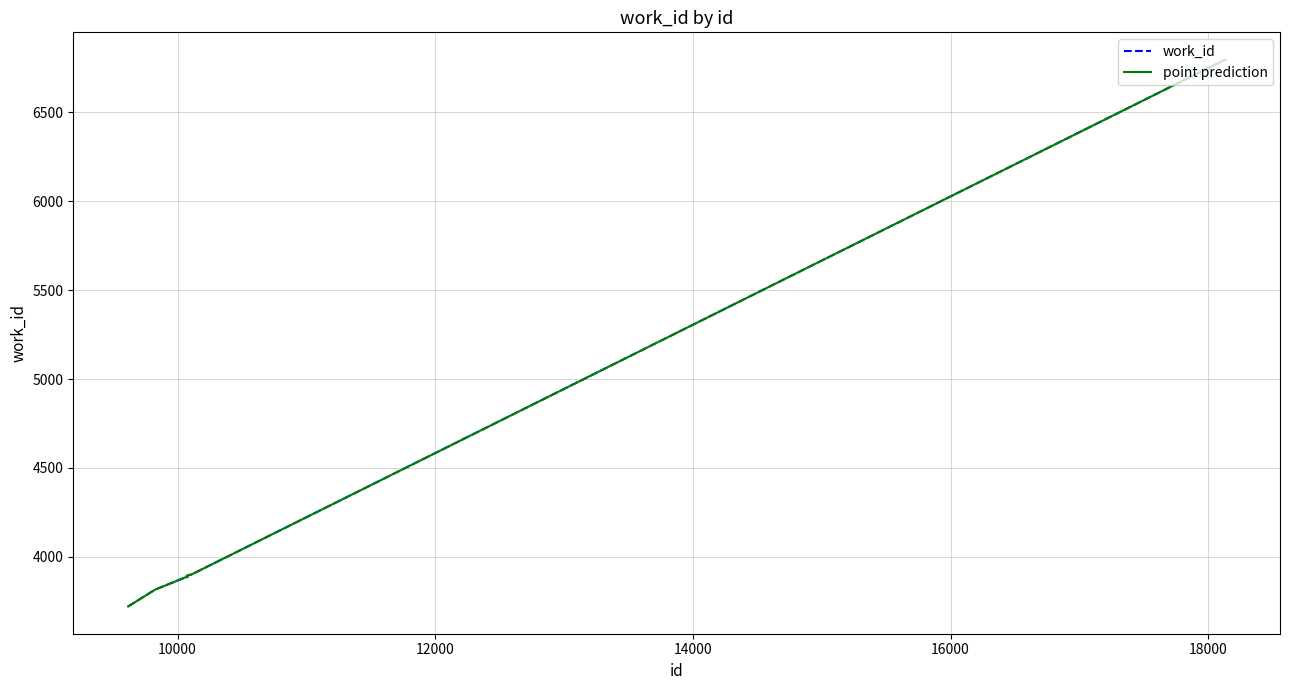

Does the chart have visible grid lines?

Yes